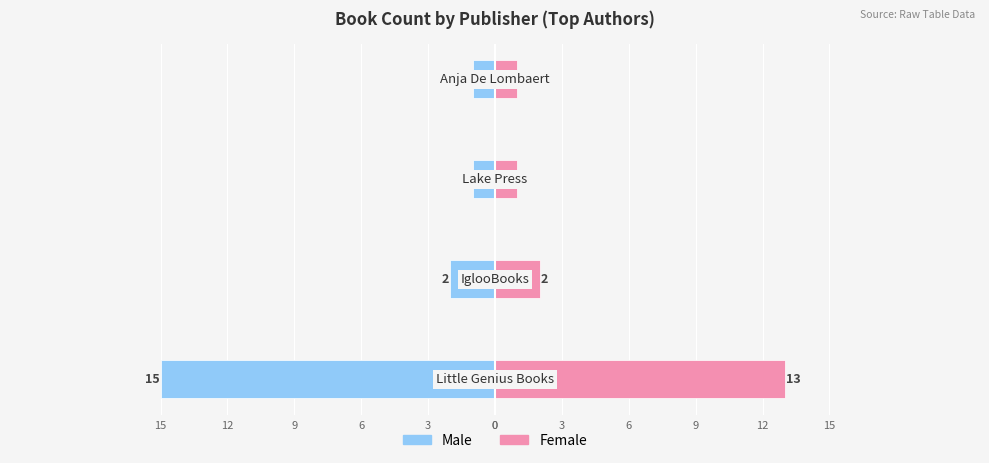

What is the difference between the maximum and minimum values in the Male series?

14